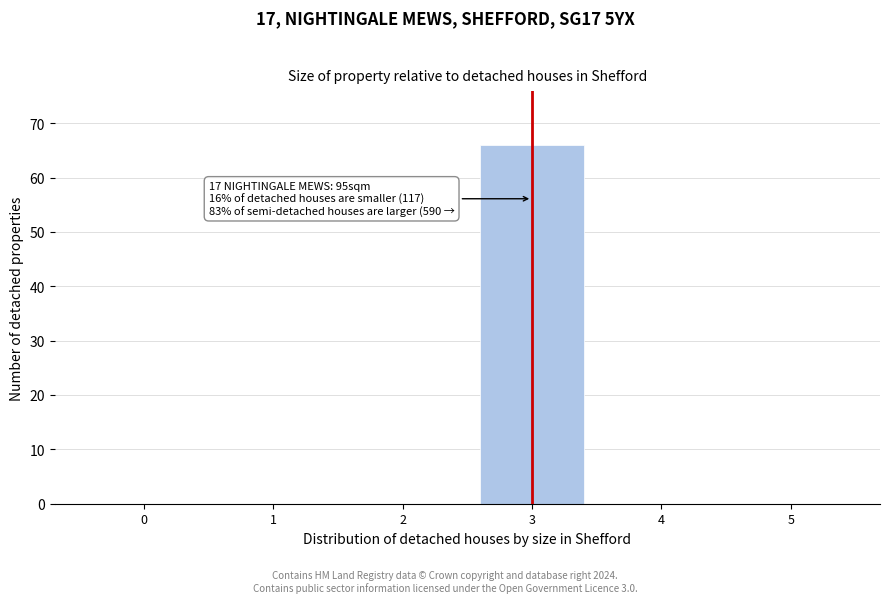

Reading left to right, extract all data points from this chart.

0=0	1=0	2=0	3=66	4=0	5=0